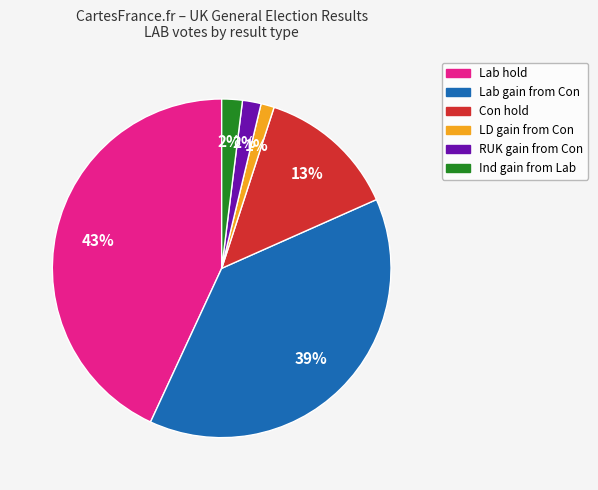

Which slice is the largest?

Lab hold